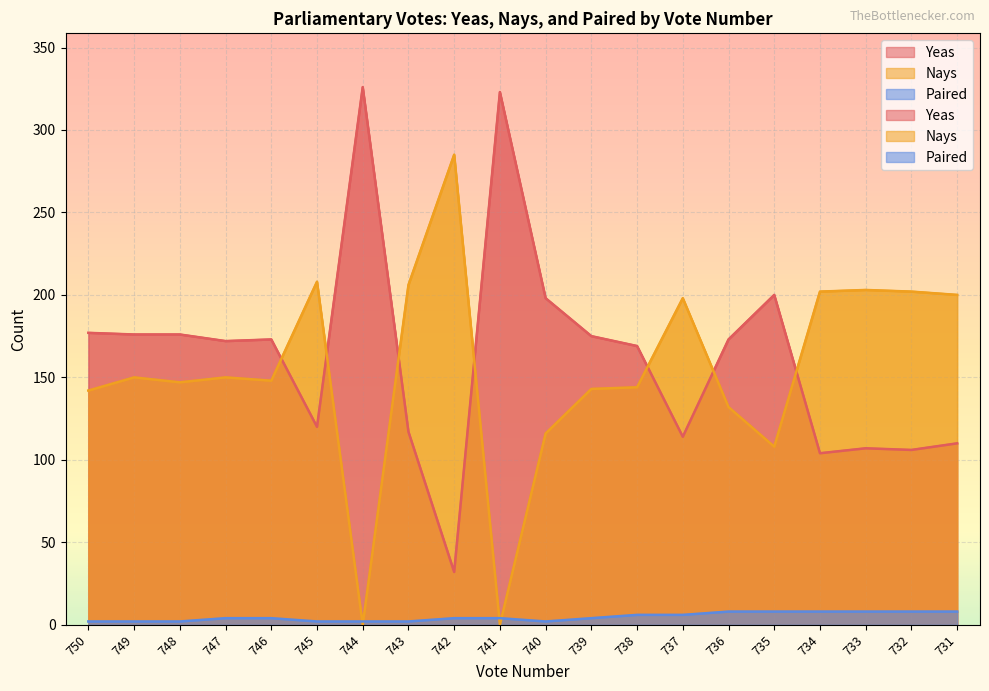

Which category has the highest value across all series?

744